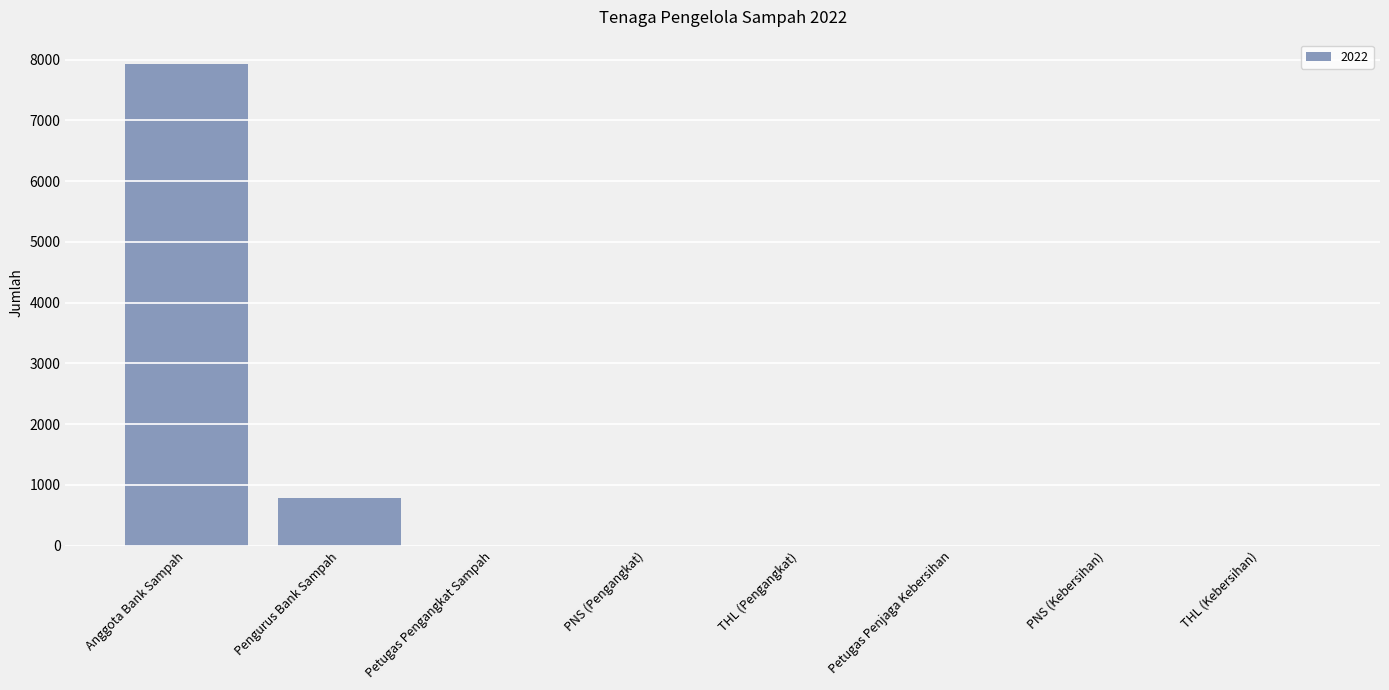

What is the sum of the values at THL (Pengangkat) and Anggota Bank Sampah?

7930